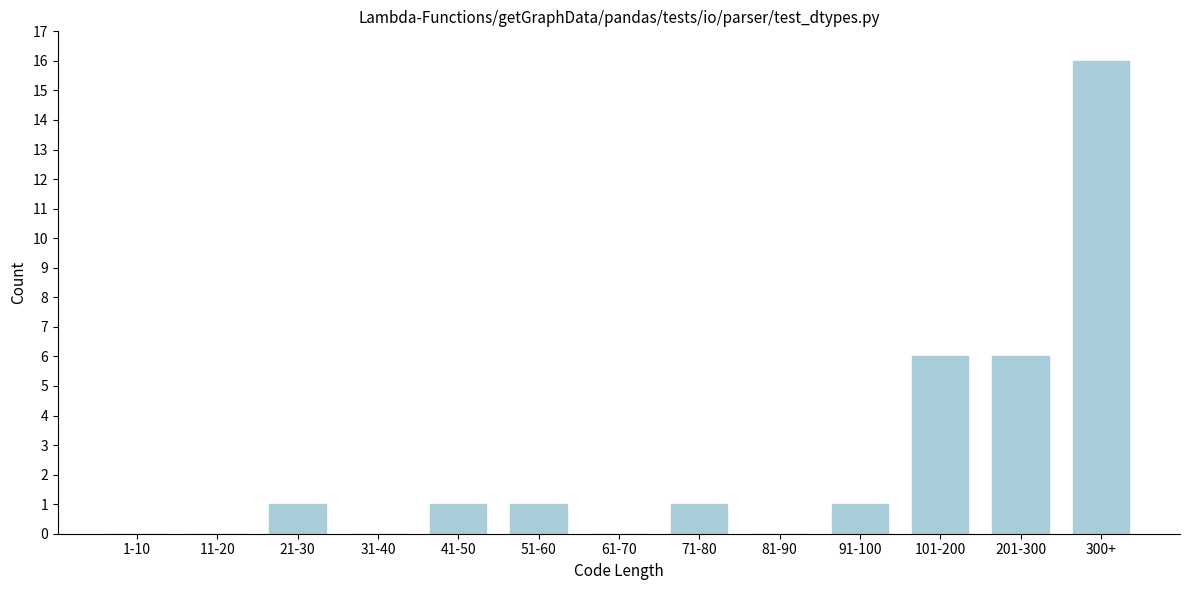

Reading right to left, what are all the values shown in this chart?

300+=16	201-300=6	101-200=6	91-100=1	81-90=0	71-80=1	61-70=0	51-60=1	41-50=1	31-40=0	21-30=1	11-20=0	1-10=0